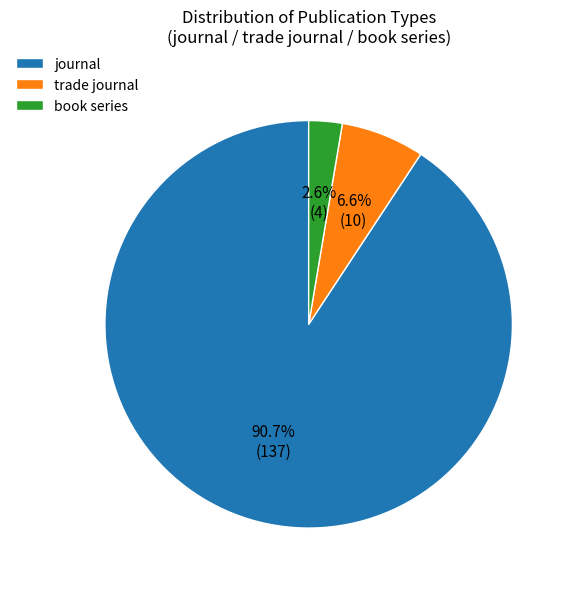

Which has a higher value, book series or journal?

journal